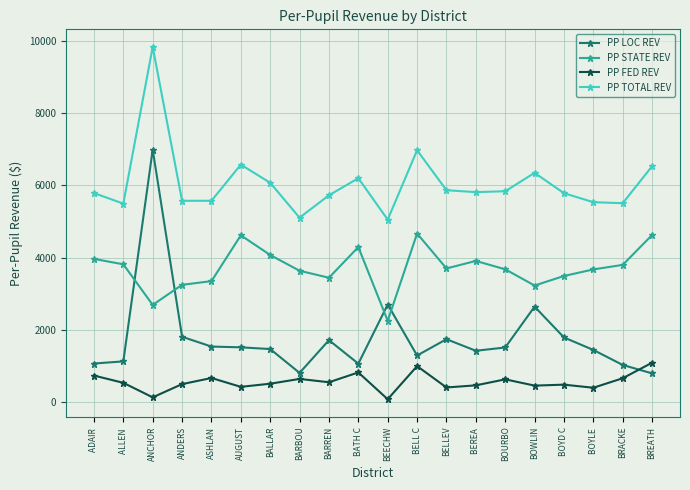

What position from the right is BOYLE ?

3